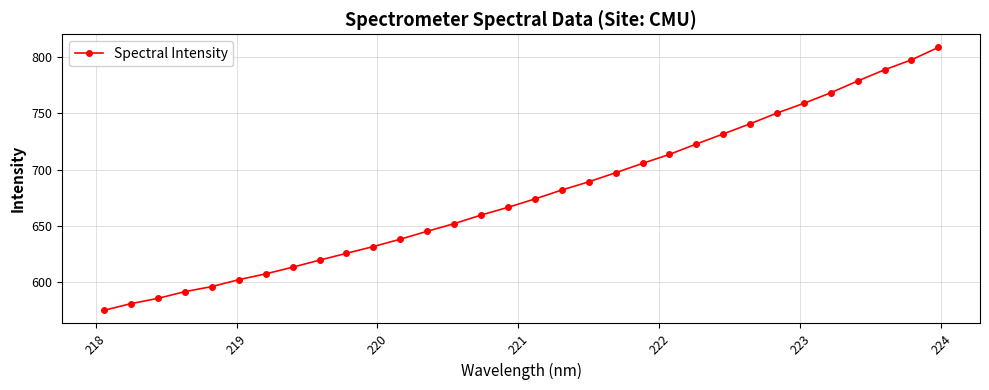

What is the value of the 4th point from the left?

591.4